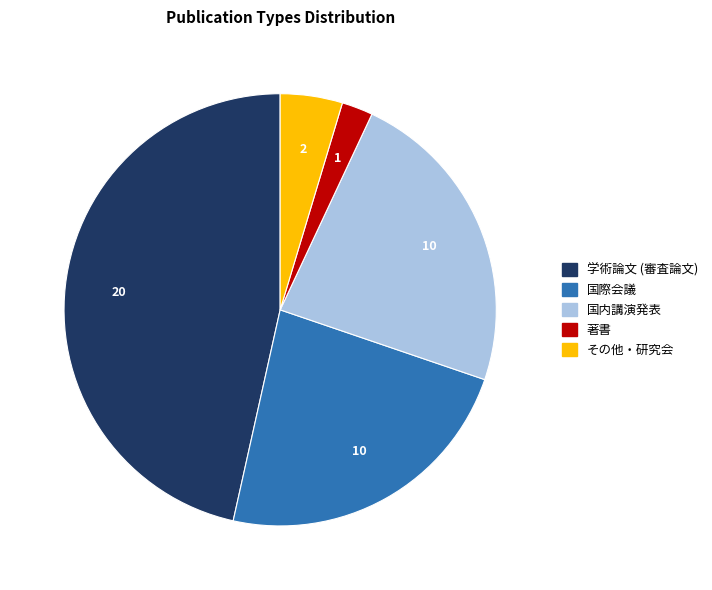

What is the ratio of the value at 学術論文 (審査論文) to the value at 国内講演発表?

2.0